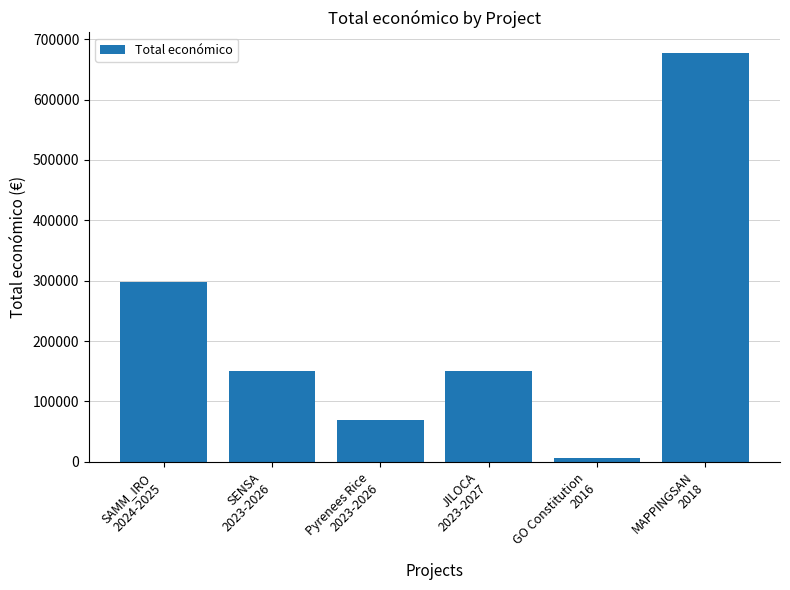

What is the label of the 5th bar from the left?

GO Constitution
2016